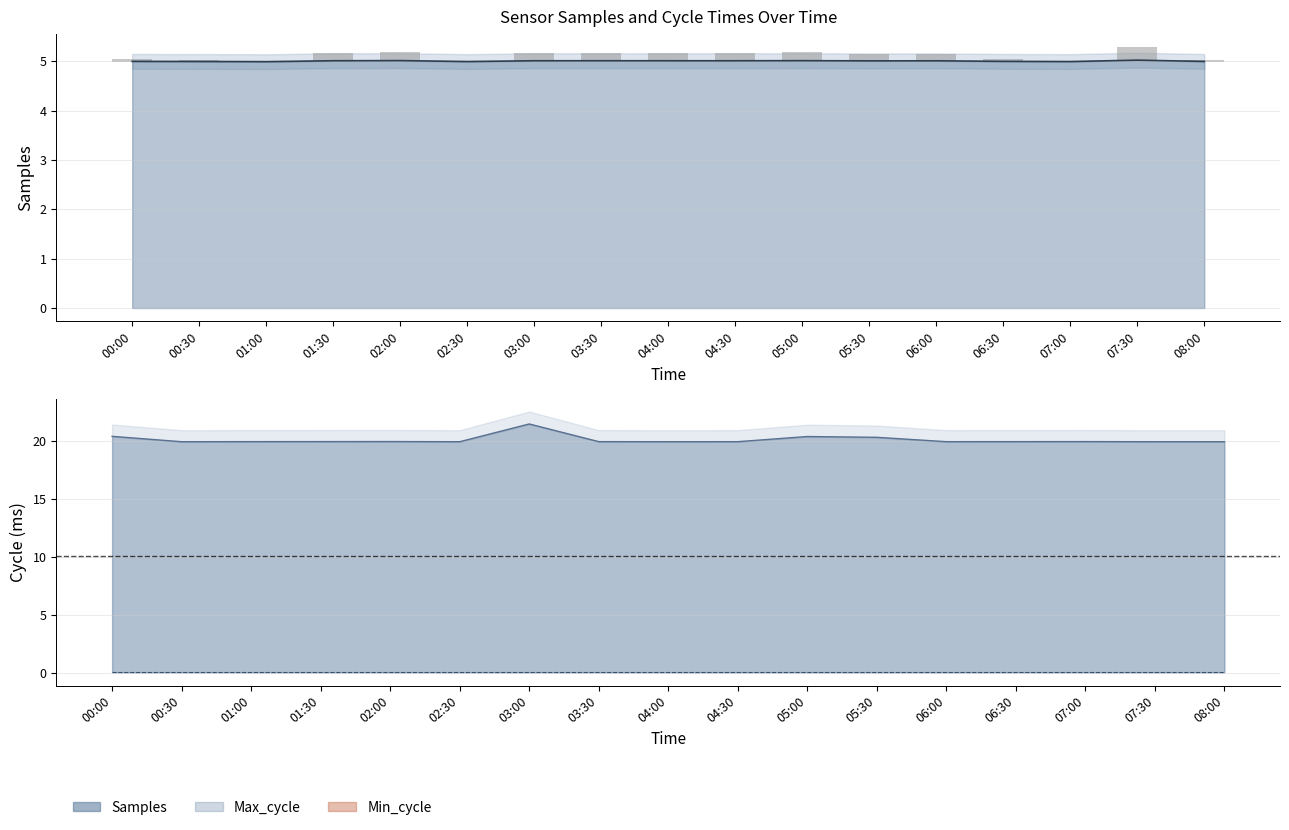

Reading left to right, extract all data points from this chart.

Samples: 5.0	5.0	5.0	5.0	5.0	5.0	5.0	5.0	5.0	5.0	5.0	5.0	5.0	5.0	5.0	5.0	5.0
Max_cycle: 20.4	19.9	19.9	19.9	19.9	19.9	21.5	19.9	19.9	19.9	20.4	20.3	19.9	19.9	19.9	19.9	19.9